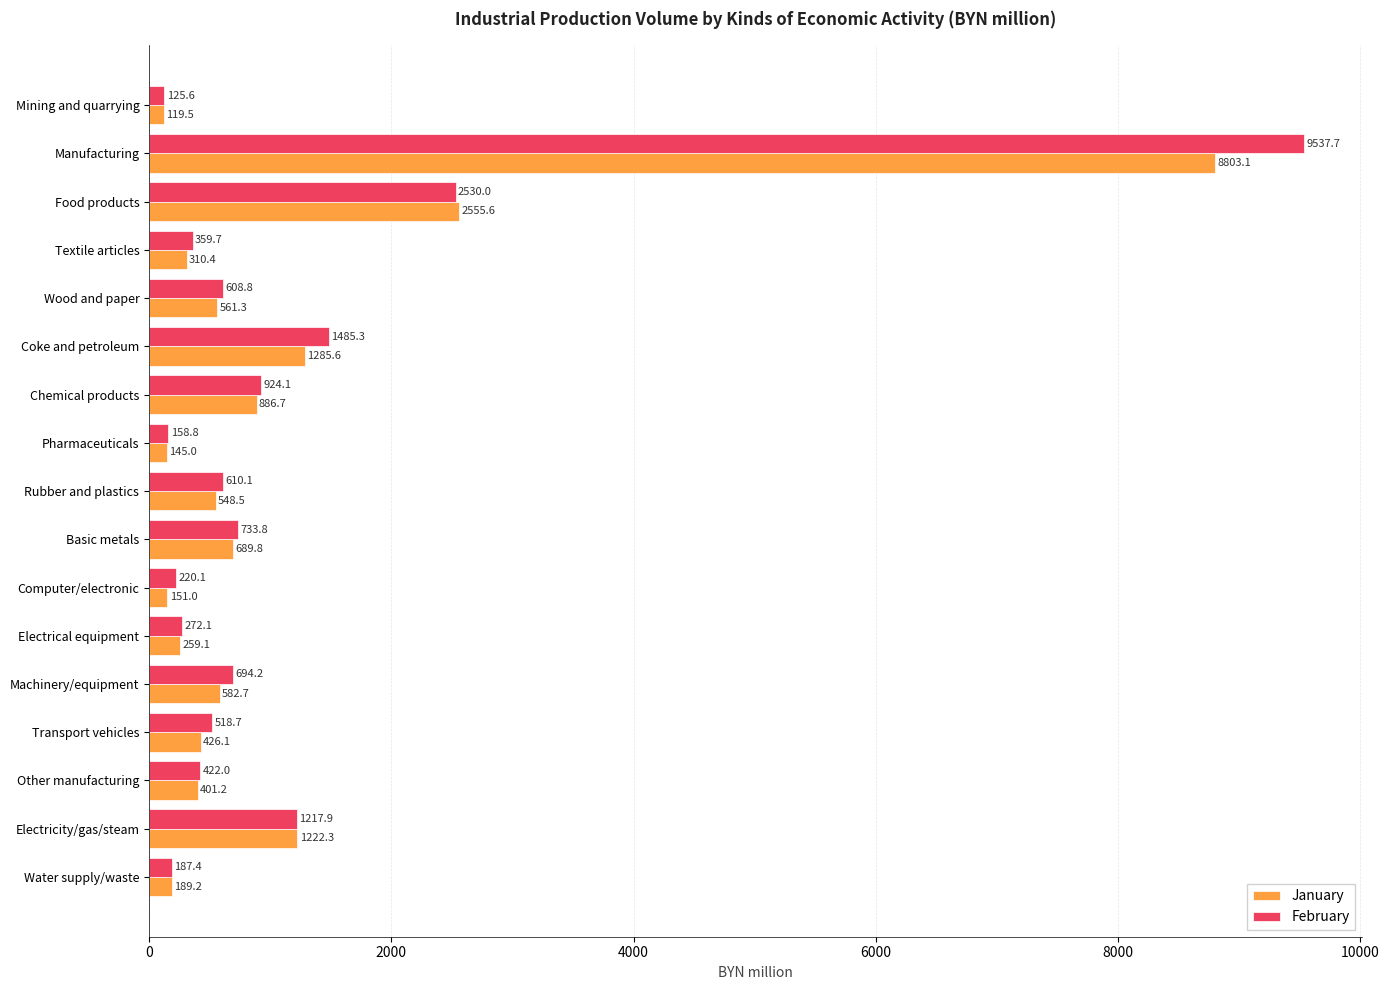

What is the lowest value of the February series?

125.6